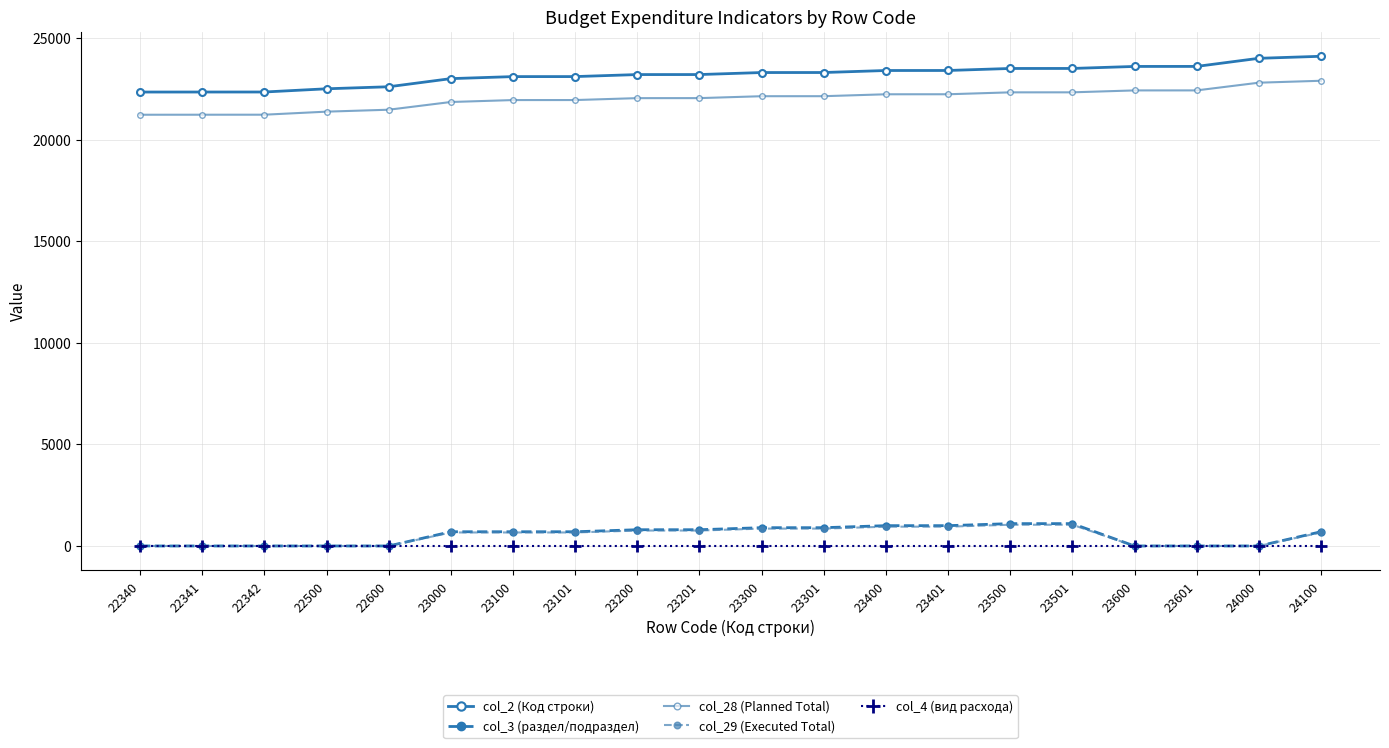

Reading left to right, extract all data points from this chart.

col_2 (Код строки): 22340.0	22341.0	22342.0	22500.0	22600.0	23000.0	23100.0	23101.0	23200.0	23201.0	23300.0	23301.0	23400.0	23401.0	23500.0	23501.0	23600.0	23601.0	24000.0	24100.0
col_3 (раздел/подраздел): 0.0	0.0	0.0	0.0	0.0	700.0	700.0	700.0	800.0	800.0	900.0	900.0	1000.0	1000.0	1100.0	1100.0	0.0	0.0	0.0	700.0
col_28 (Planned Total): 21223.0	21224.0	21224.9	21375.0	21470.0	21850.0	21945.0	21946.0	22040.0	22041.0	22135.0	22136.0	22230.0	22231.0	22325.0	22326.0	22420.0	22421.0	22800.0	22895.0
col_29 (Executed Total): 0.0	0.0	0.0	0.0	0.0	665.0	665.0	665.0	760.0	760.0	855.0	855.0	950.0	950.0	1045.0	1045.0	0.0	0.0	0.0	665.0
col_4 (вид расхода): 0.0	0.0	0.0	0.0	0.0	0.0	0.0	0.0	0.0	0.0	0.0	0.0	0.0	0.0	0.0	0.0	0.0	0.0	0.0	0.0